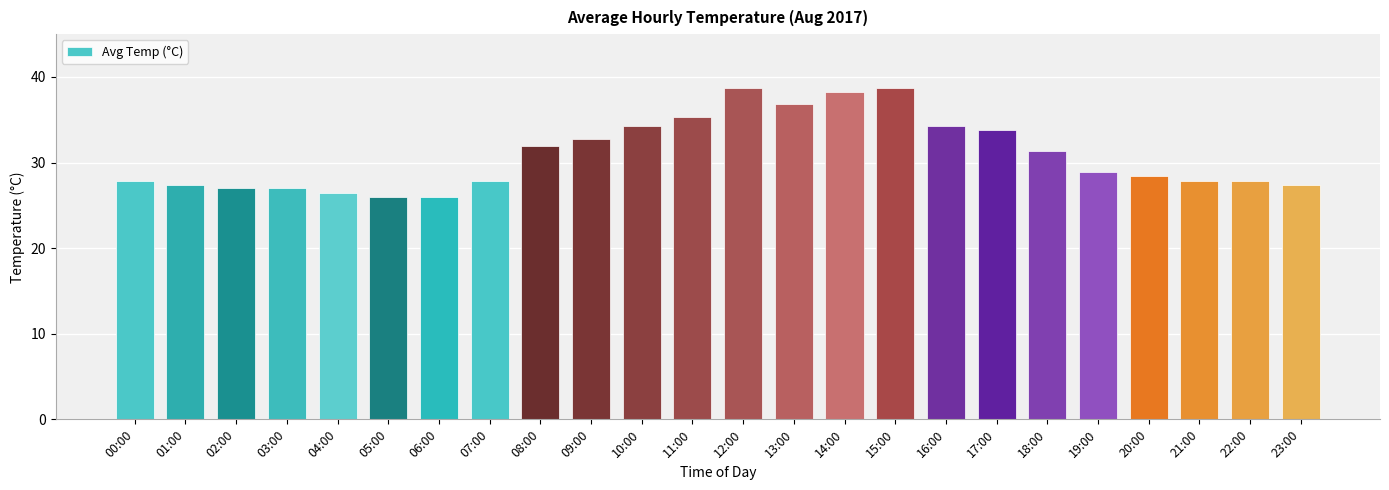

Is it true that the value at 19:00 is 20.1?

False